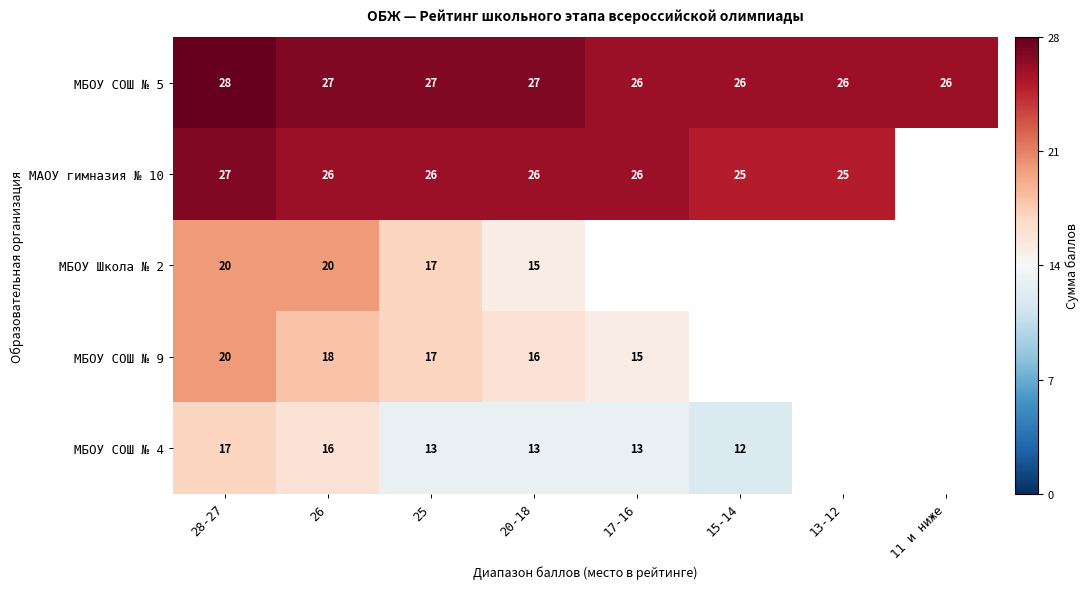

What is the greatest value displayed?

28.0